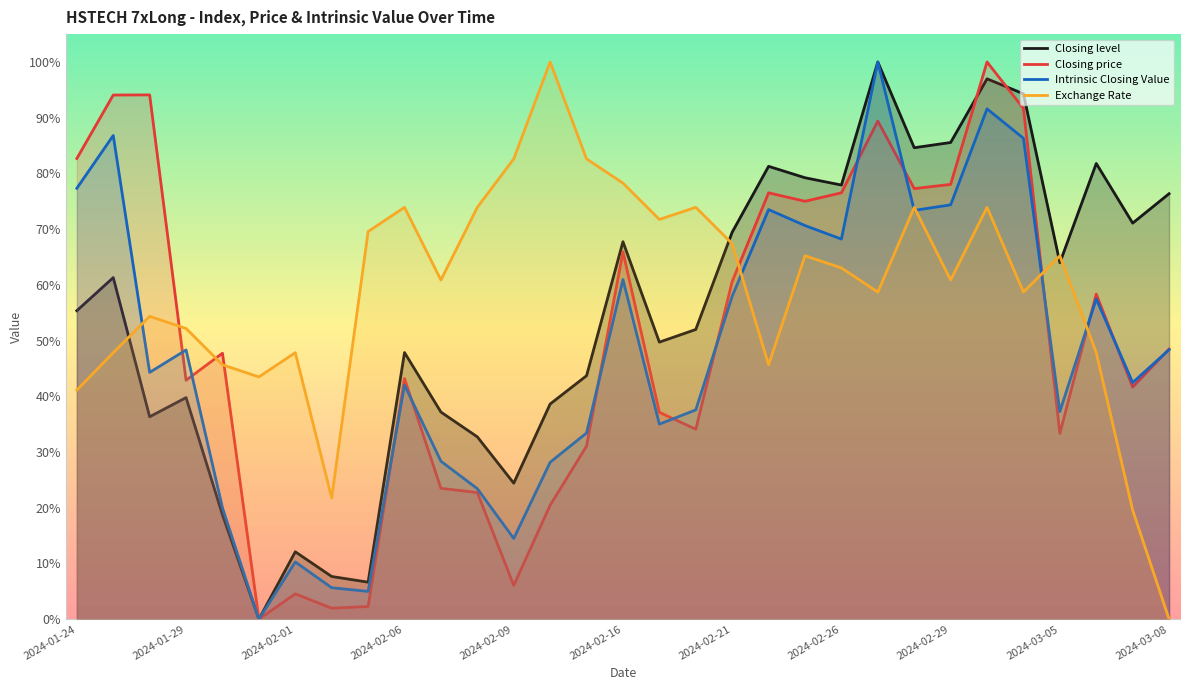

Is it true that Closing level equals 0.3 at 2024-02-08?

True